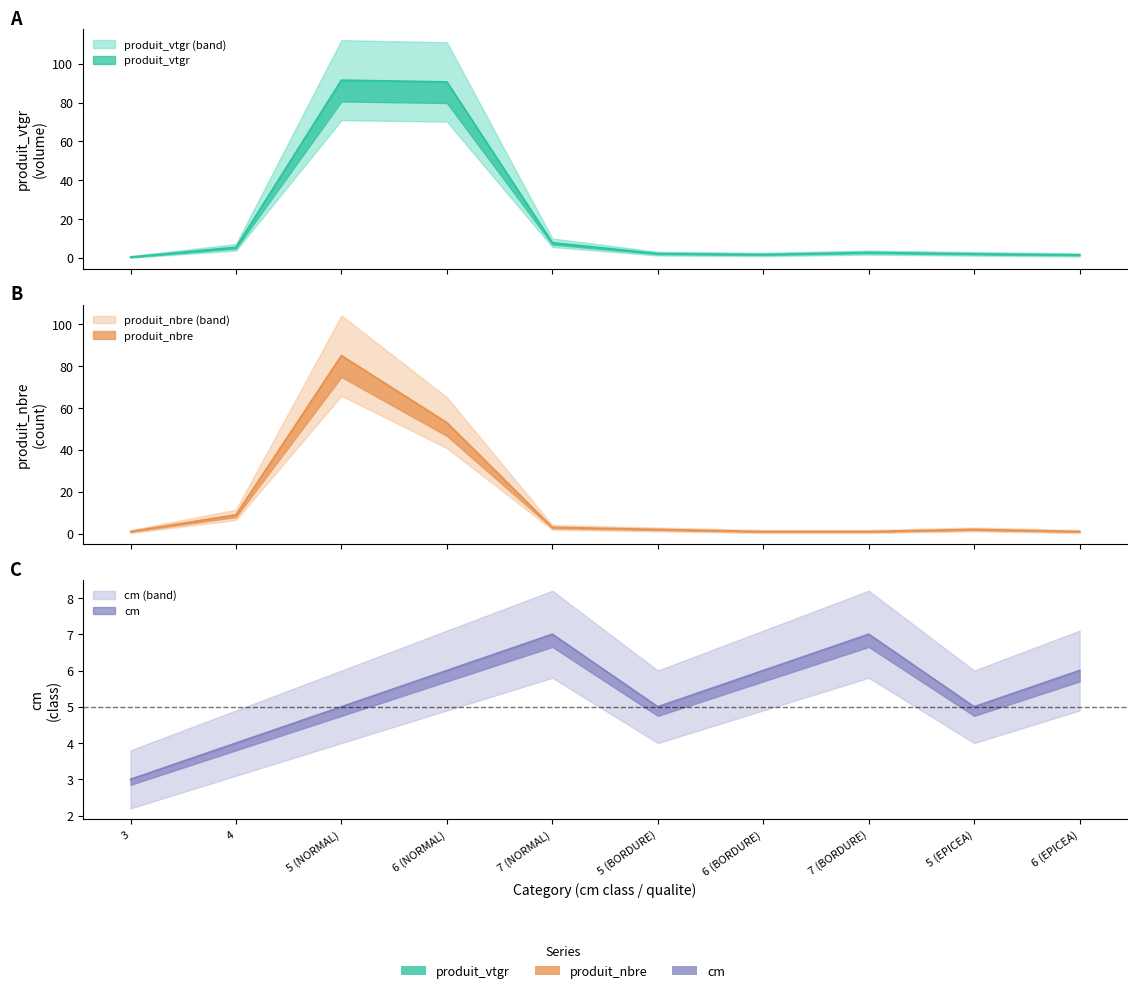

What is the difference between the second highest and second lowest values in the cm series?

3.0